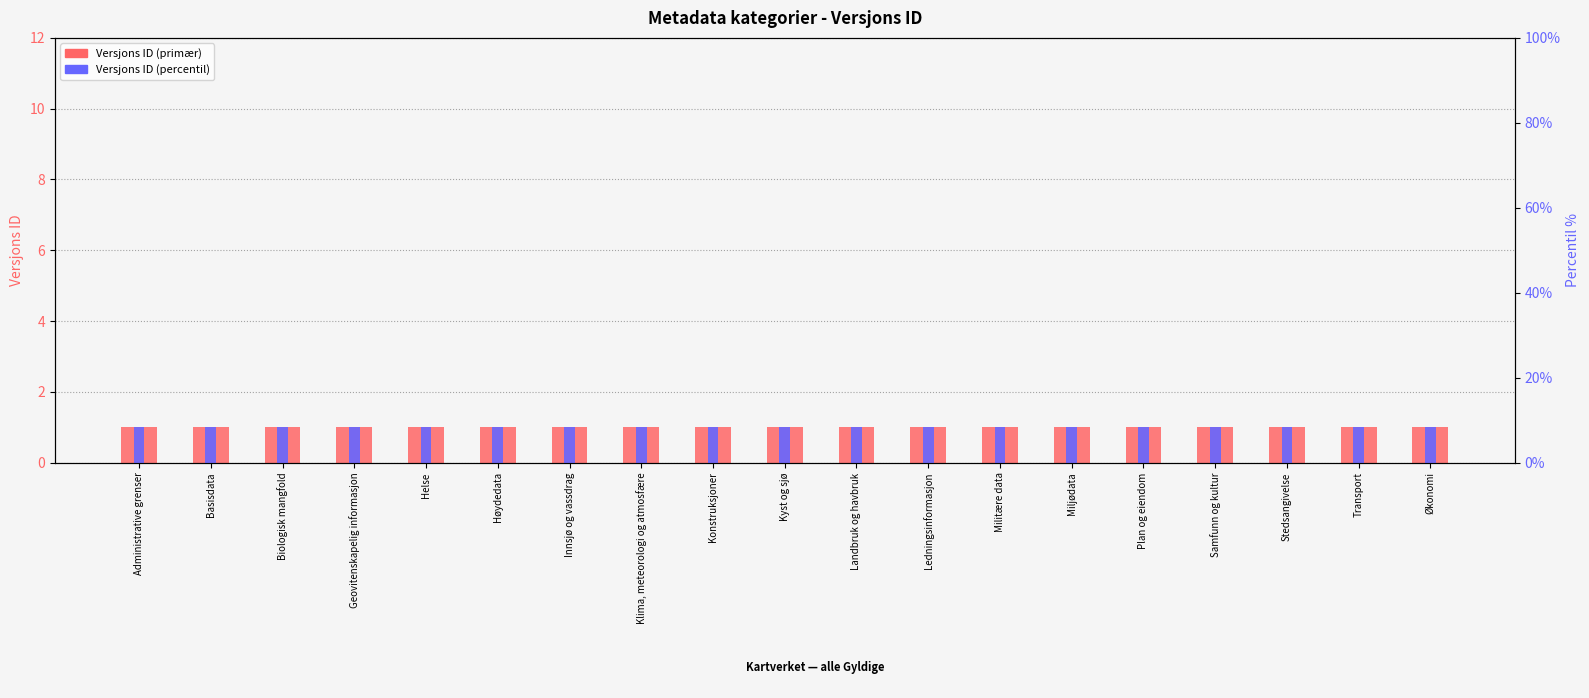

Is the value of Versjons ID (primær) at Helse greater than the value of Versjons ID (percentil) at Plan og eiendom?

No